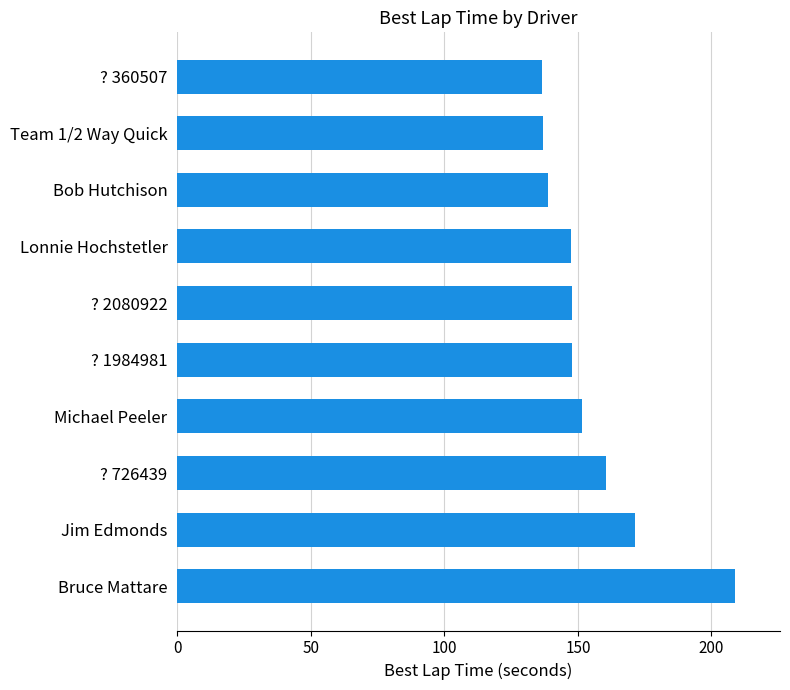

What is the greatest value displayed?

209.0